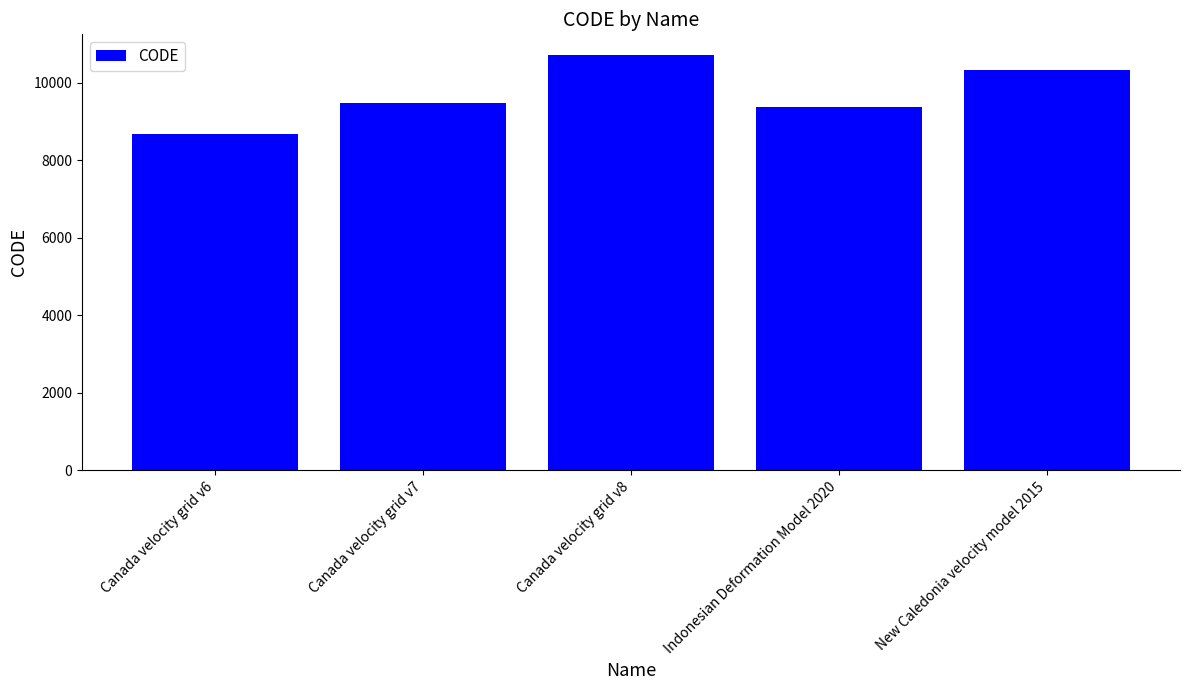

What is the average value?

9713